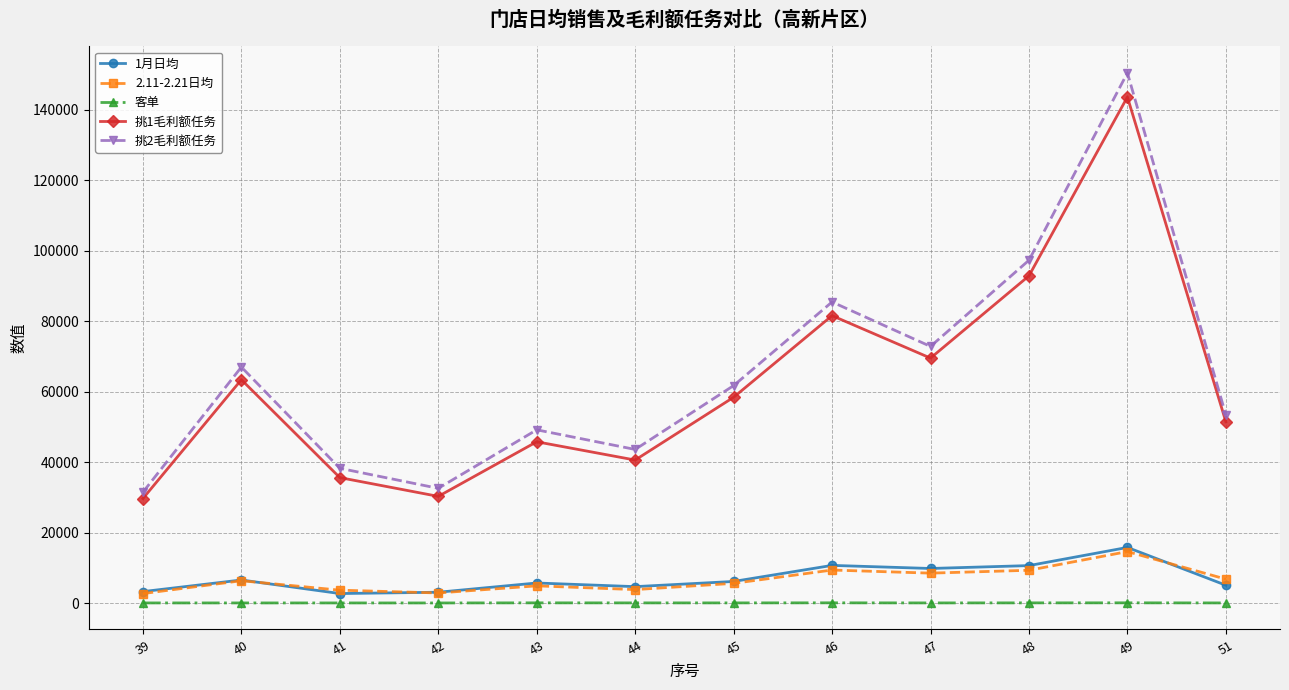

Which series changed the most between 39 and 51?

挑2毛利额任务